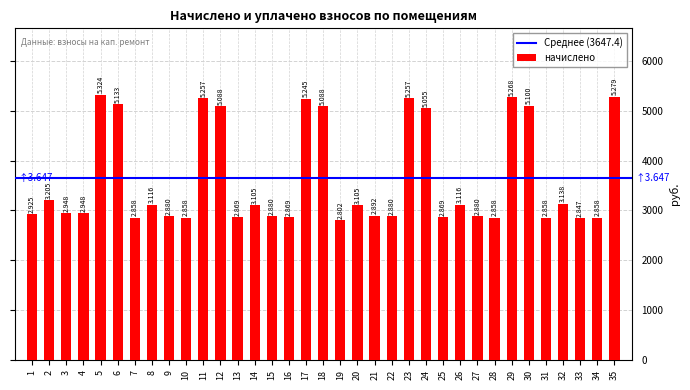

Where does the data first go above 2947?

2